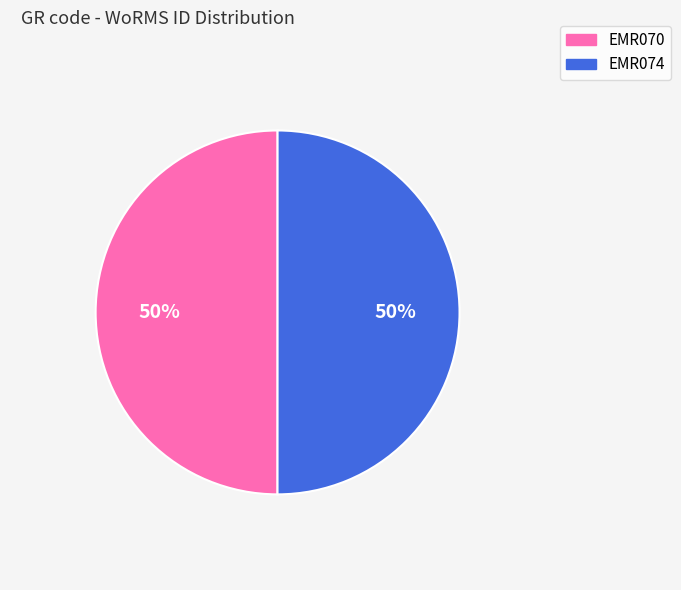

What is the ratio of the value at EMR074 to the value at EMR070?

1.0